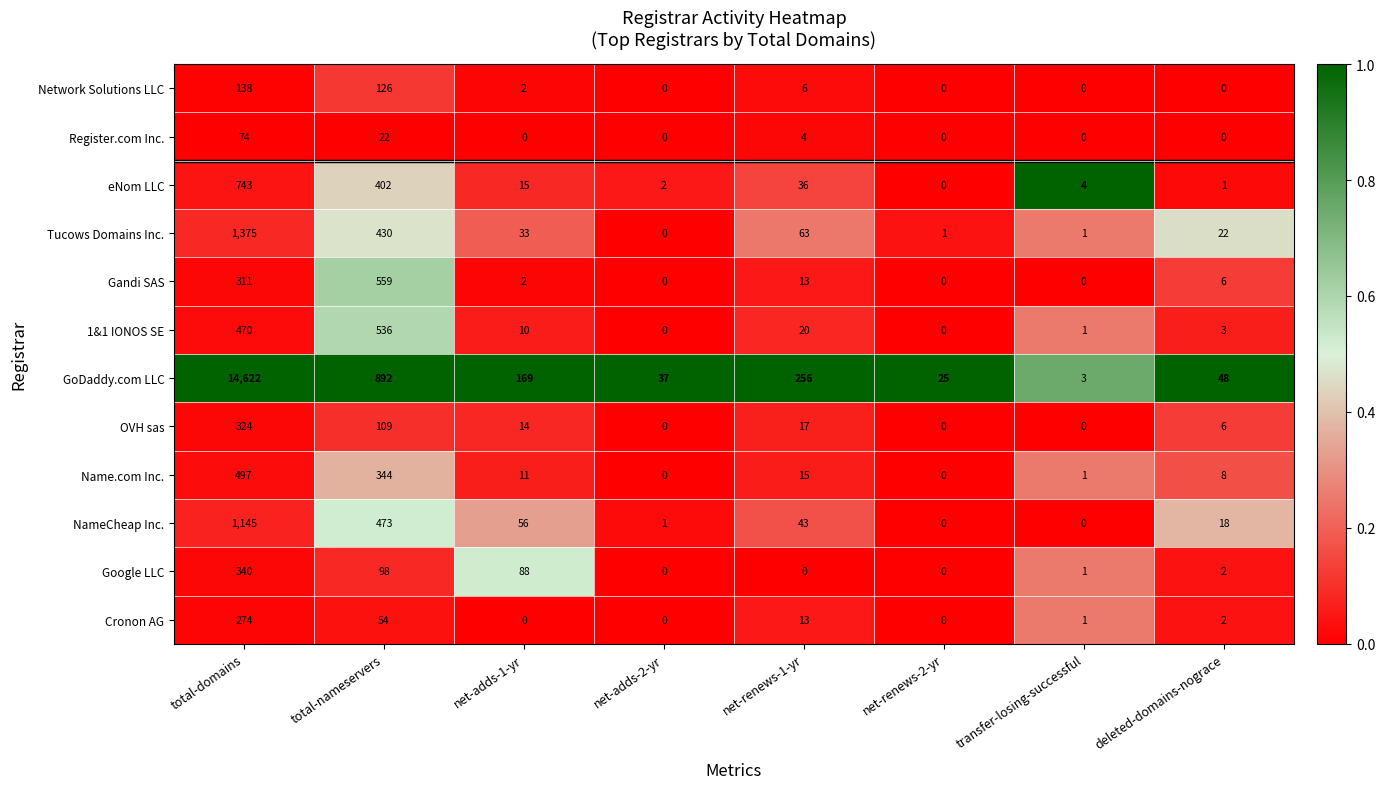

Which series has the largest range (max minus min)?

GoDaddy.com LLC